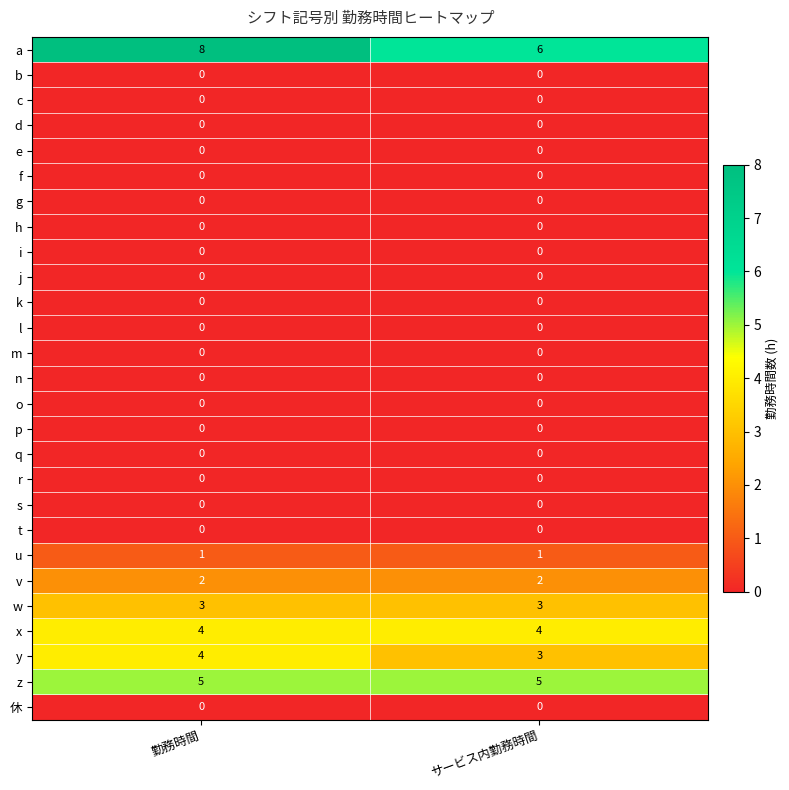

At which category is the sum across all series the highest?

勤務時間